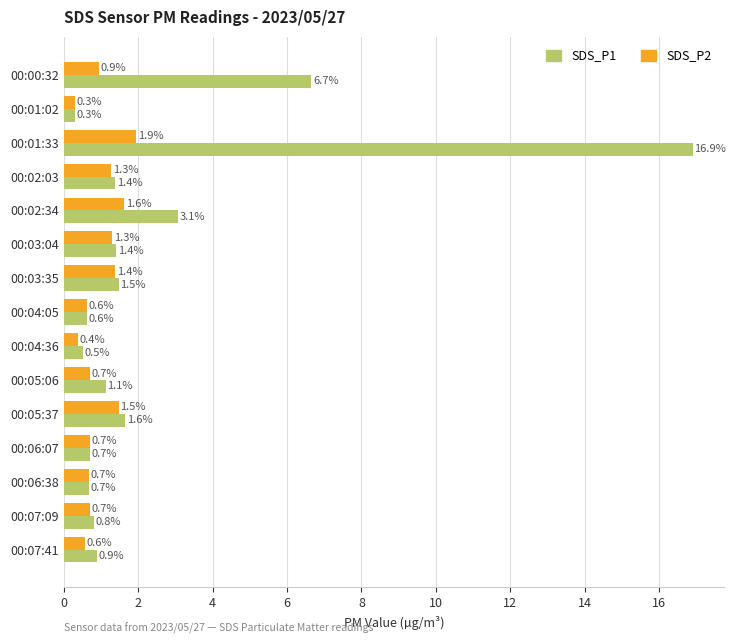

Which series has the widest spread of values?

SDS_P1